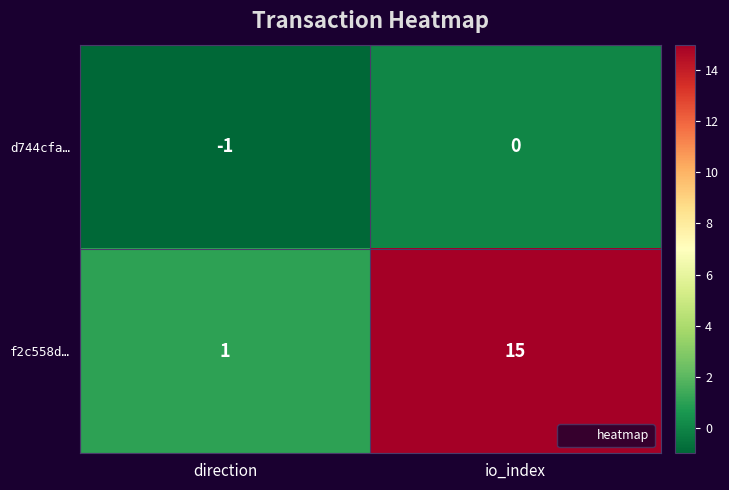

At which category is the sum across all series the highest?

io_index